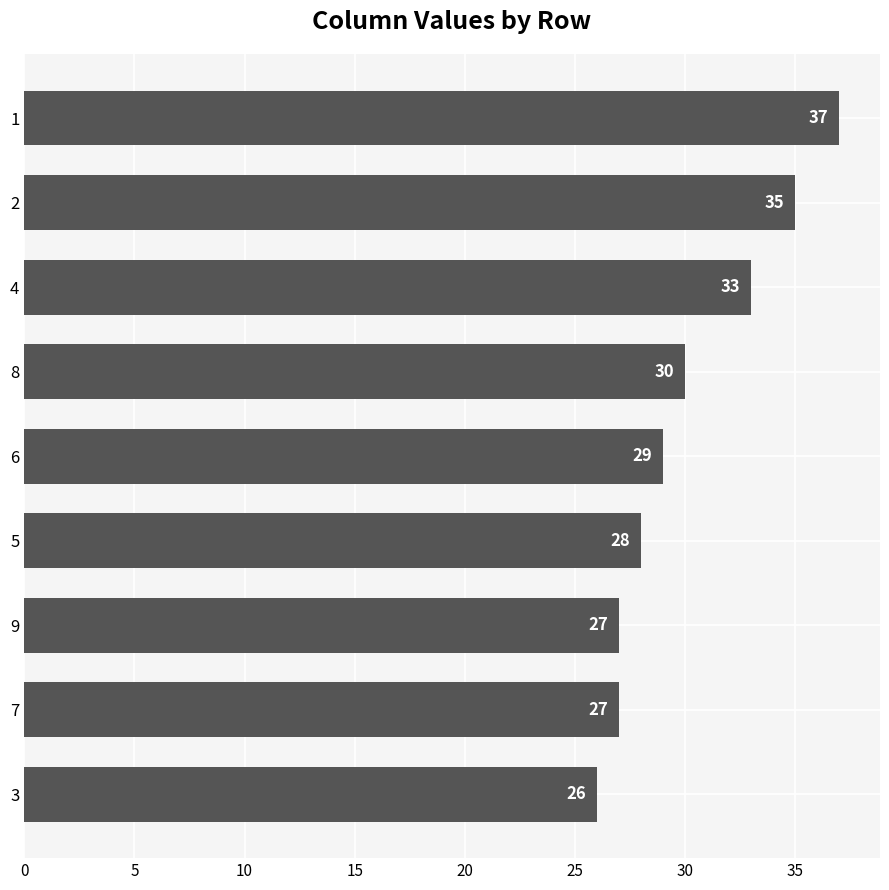

Where is the data nearest to the value 31?

8